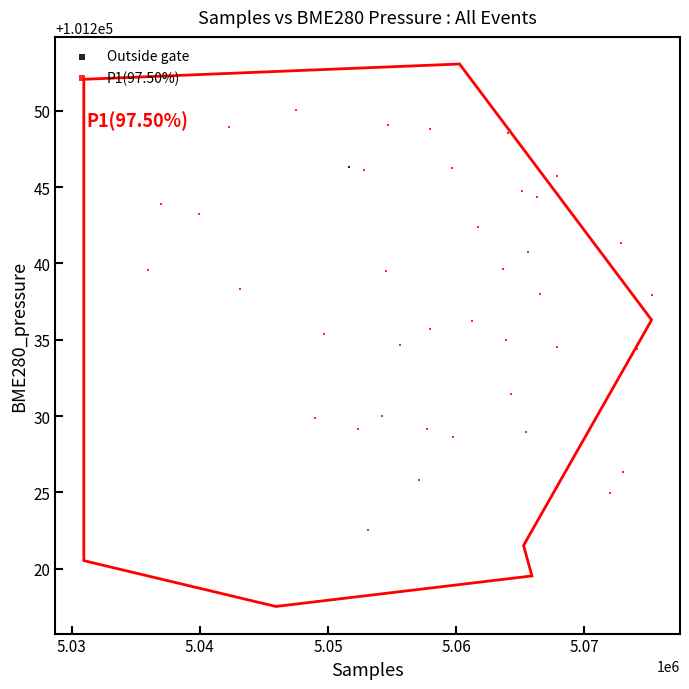

What are all the series names shown in the legend?

Outside gate, P1(97.50%)